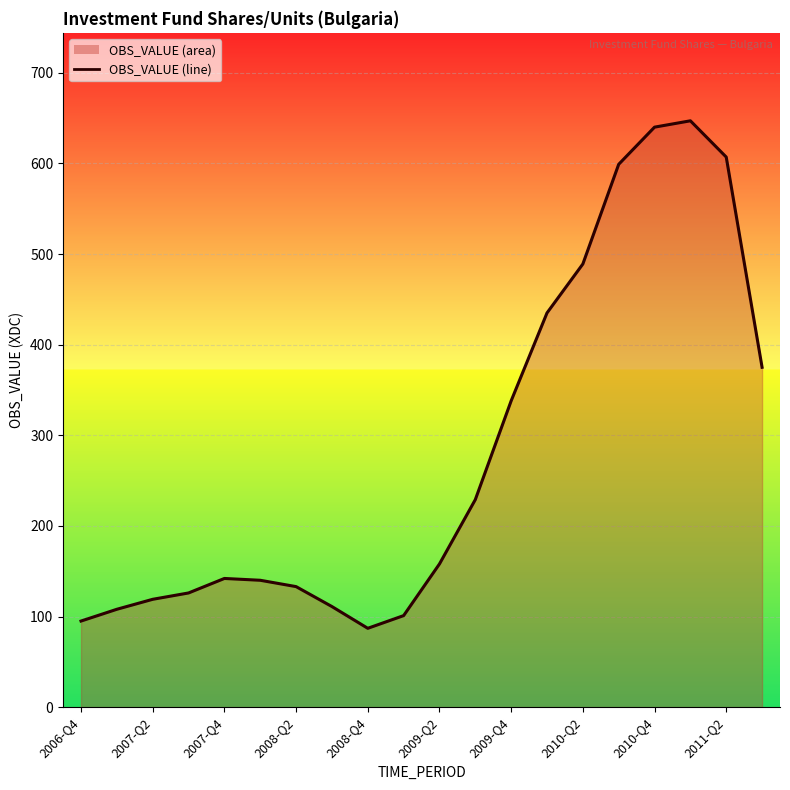

How many data points does each series have?

20